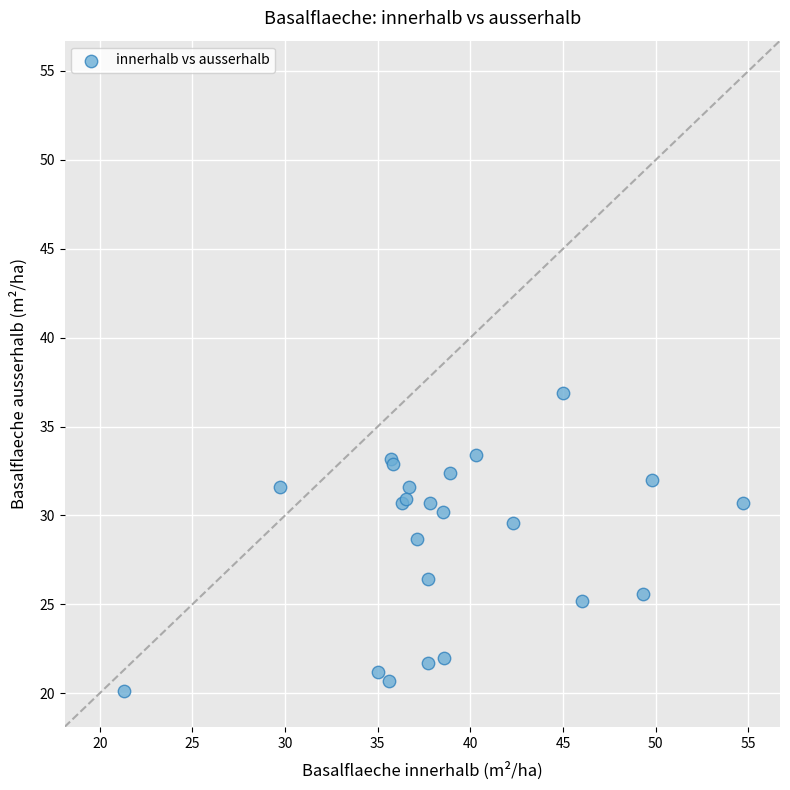

What Y value in the scatter plot is closest to 28?

28.7